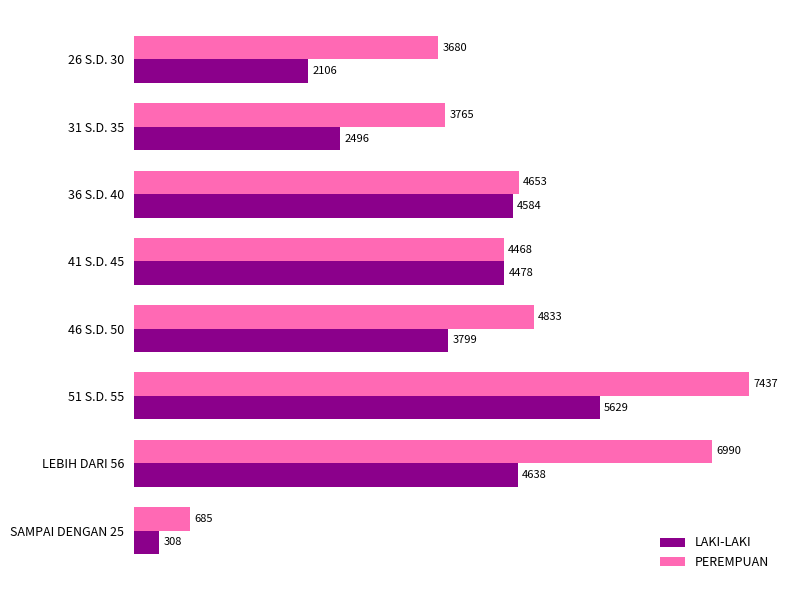

Which series has the largest total across all categories?

PEREMPUAN